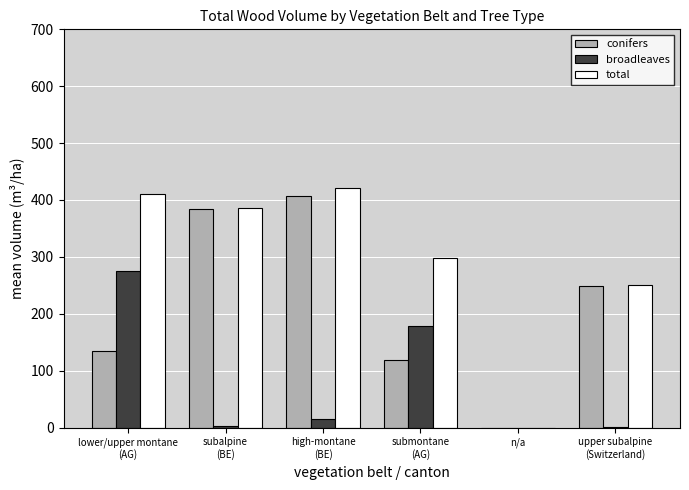

At which label does broadleaves first exceed 14?

lower/upper montane
(AG)